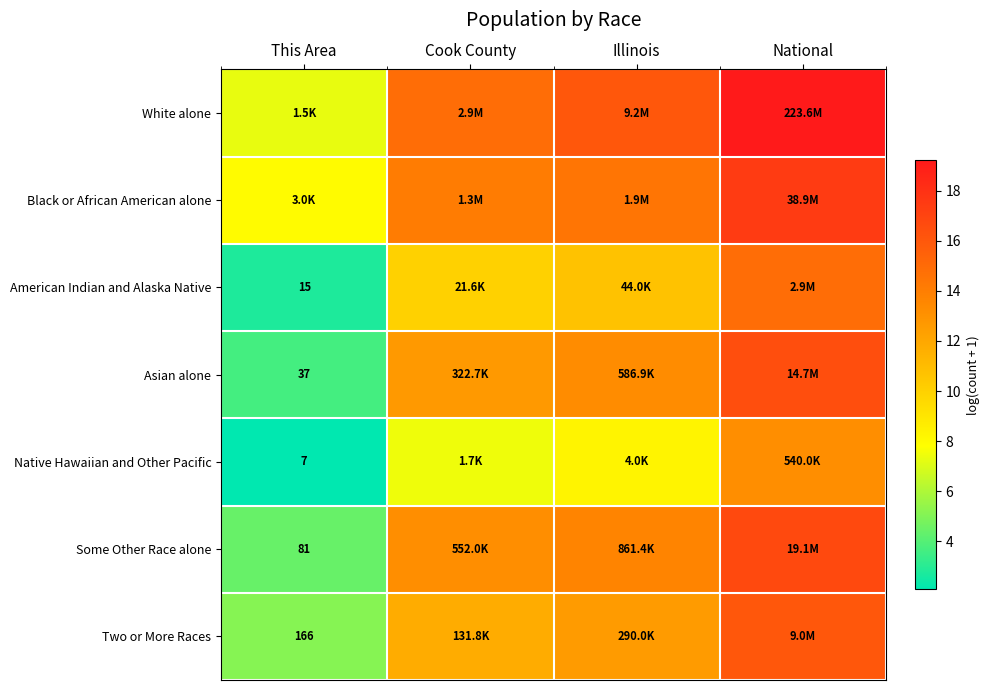

The Some Other Race alone series shows 13.2 at Cook County. True or false?

True